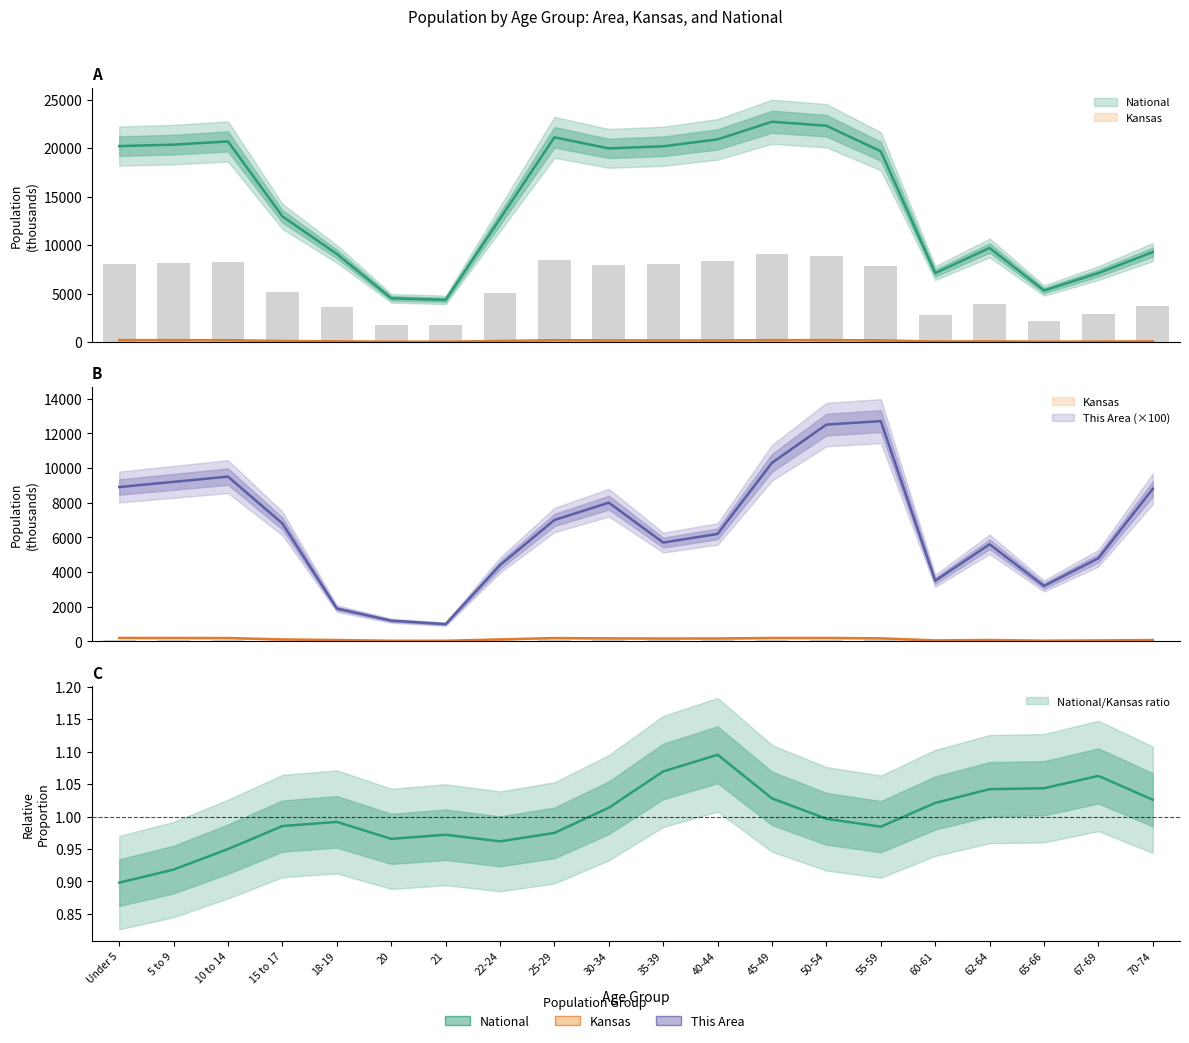

How many data points in Kansas are above 172?

10